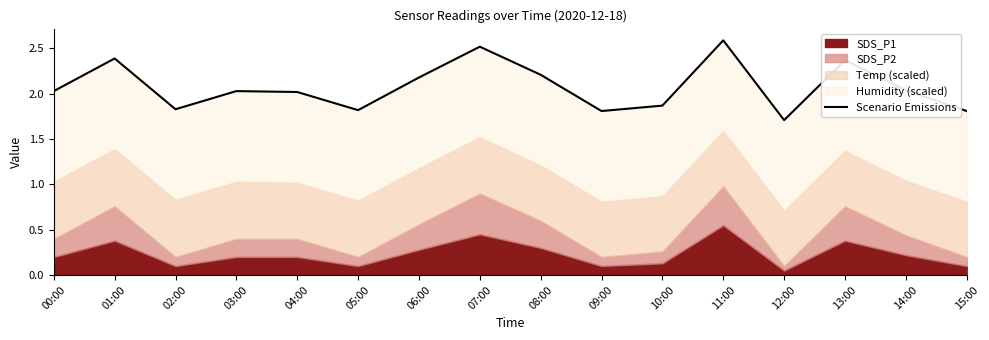

At which label does the data first exceed 2?

00:00